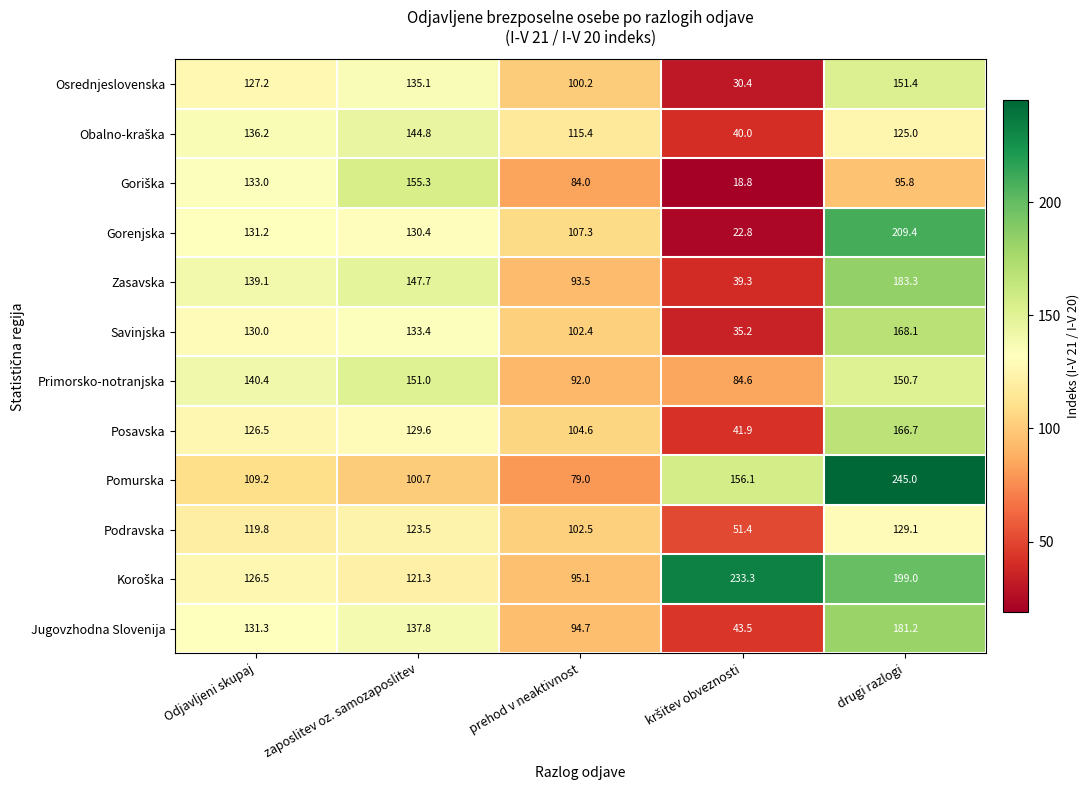

Read the Jugovzhodna Slovenija value at prehod v neaktivnost.

94.7